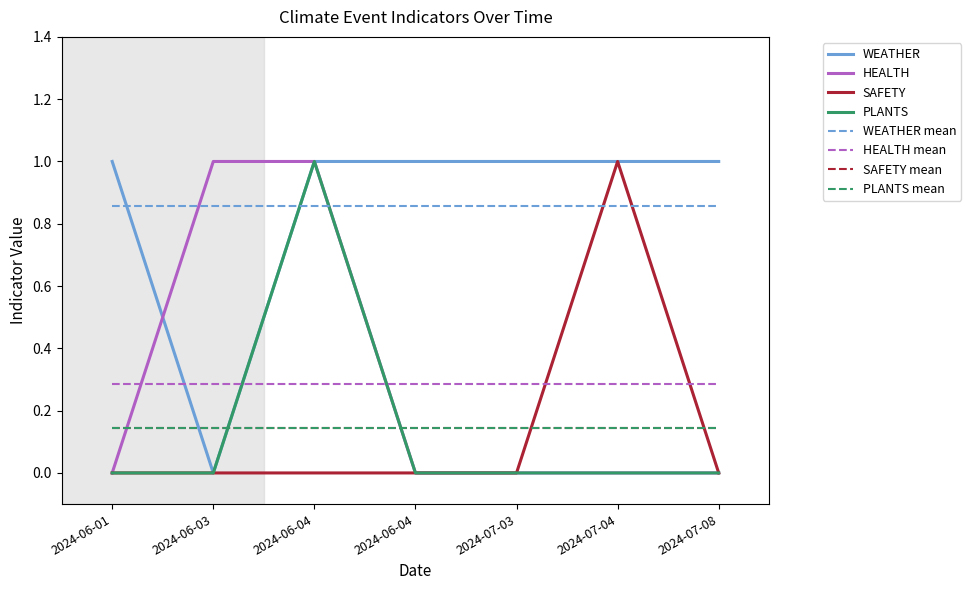

Reading left to right, what are all the values shown in this chart?

WEATHER: 1	0	1	1	1	1	1
HEALTH: 0	1	1	0	0	0	0
SAFETY: 0	0	0	0	0	1	0
PLANTS: 0	0	1	0	0	0	0